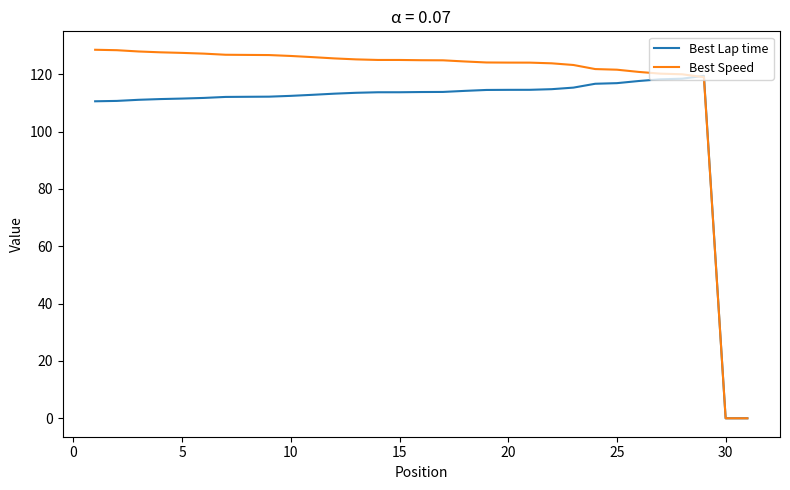

Which series has the largest range (max minus min)?

Best Speed